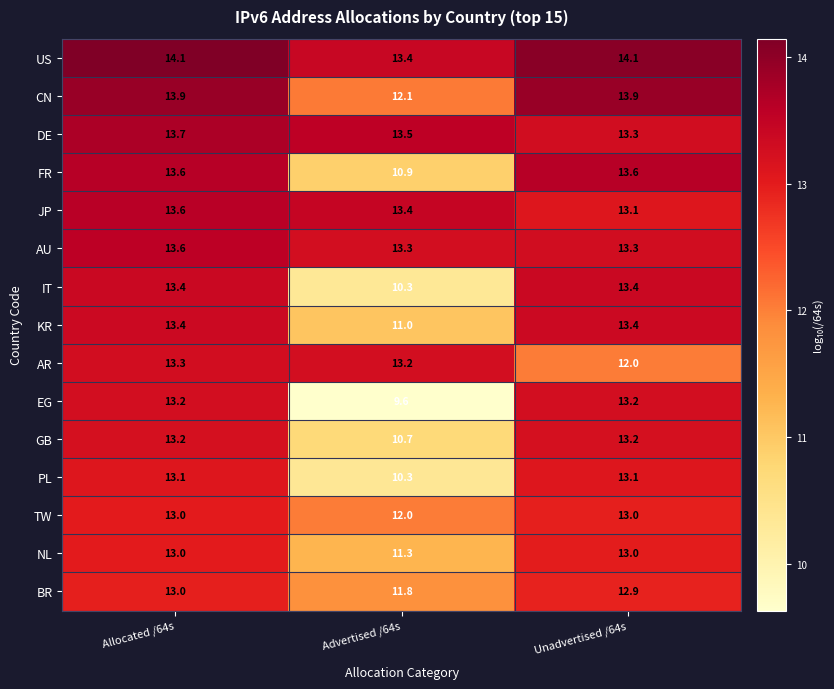

Which category has the lowest value in the BR series?

Advertised /64s